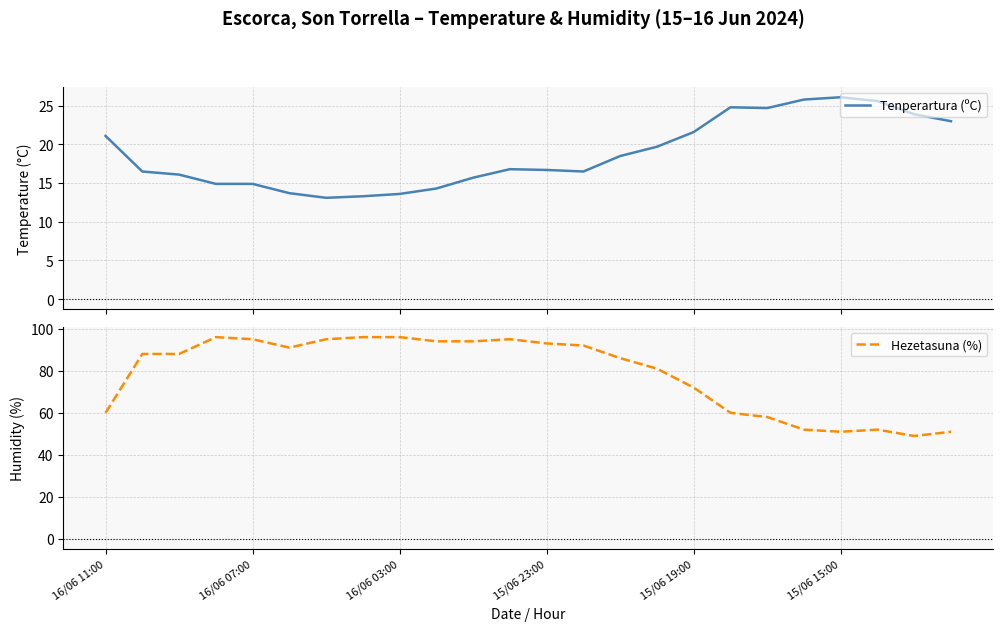

What is the minimum value for Tenperartura (ºC)?

13.1